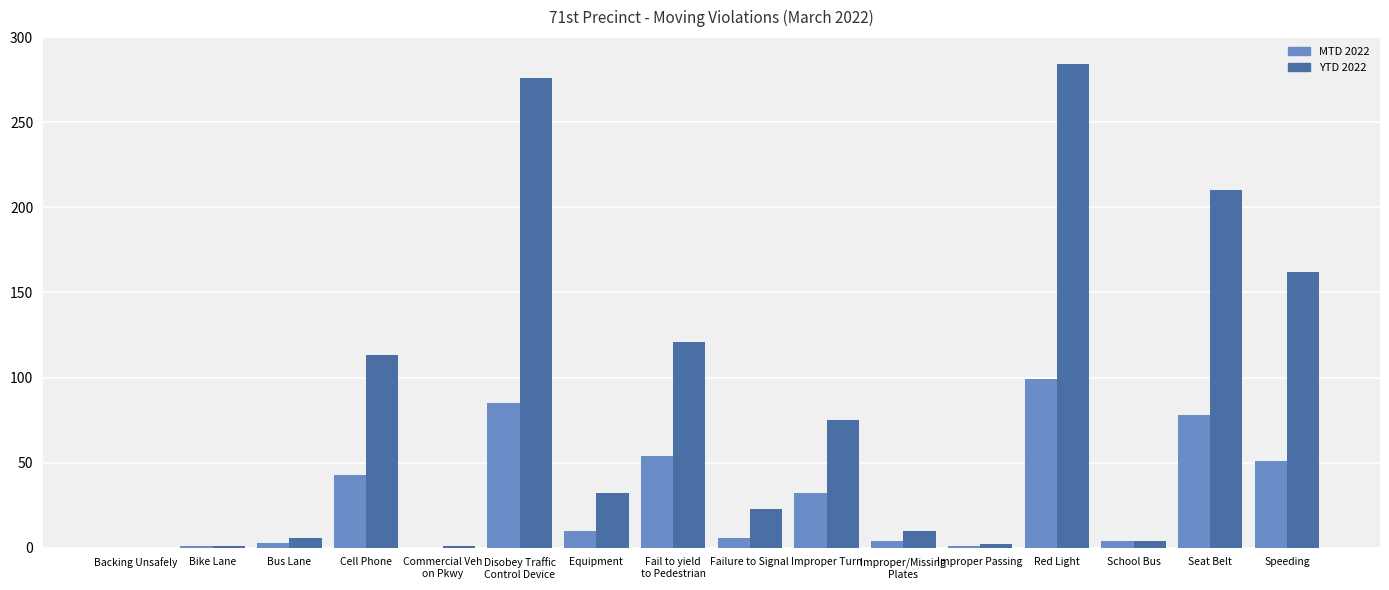

What is the sum of all YTD 2022 values?

1320